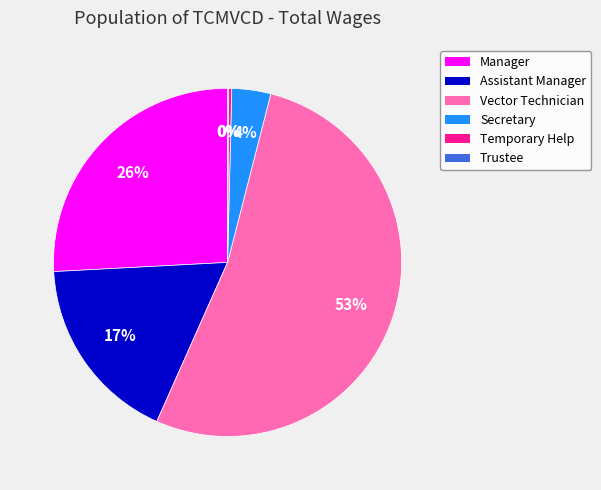

Combined, do Vector Technician and Manager account for over 50%?

Yes